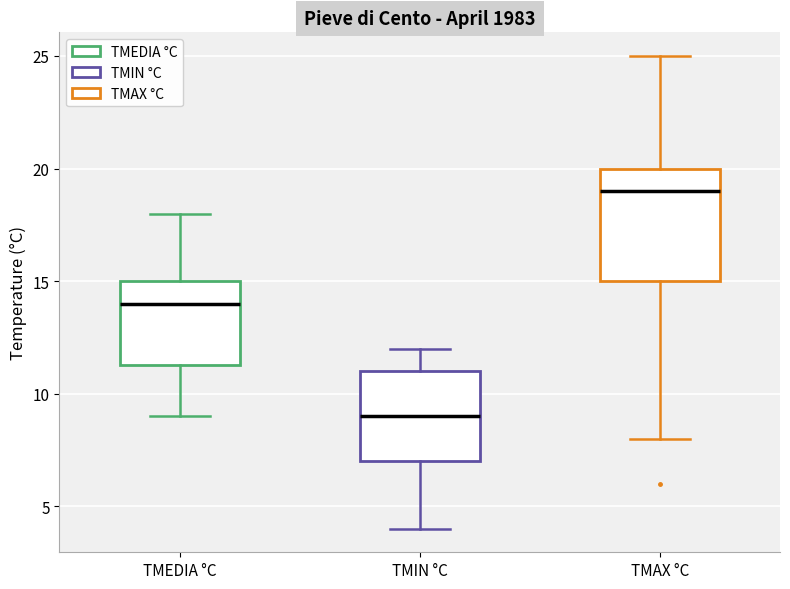

Which box has the lowest median line?

TMIN °C